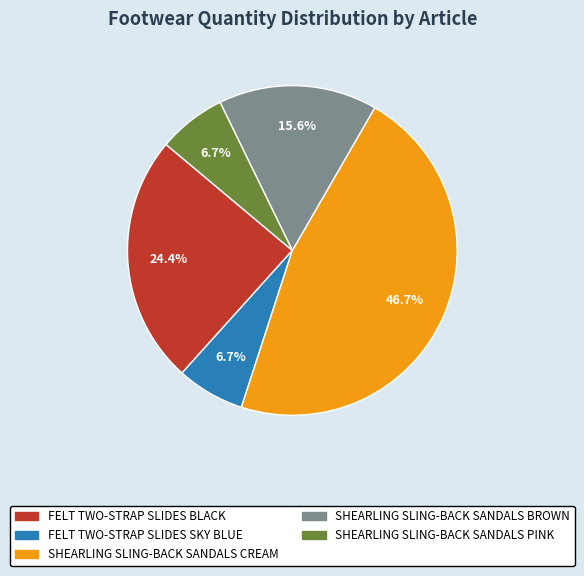

To the nearest percent, what is the difference between the largest and smallest slice percentages?

40%